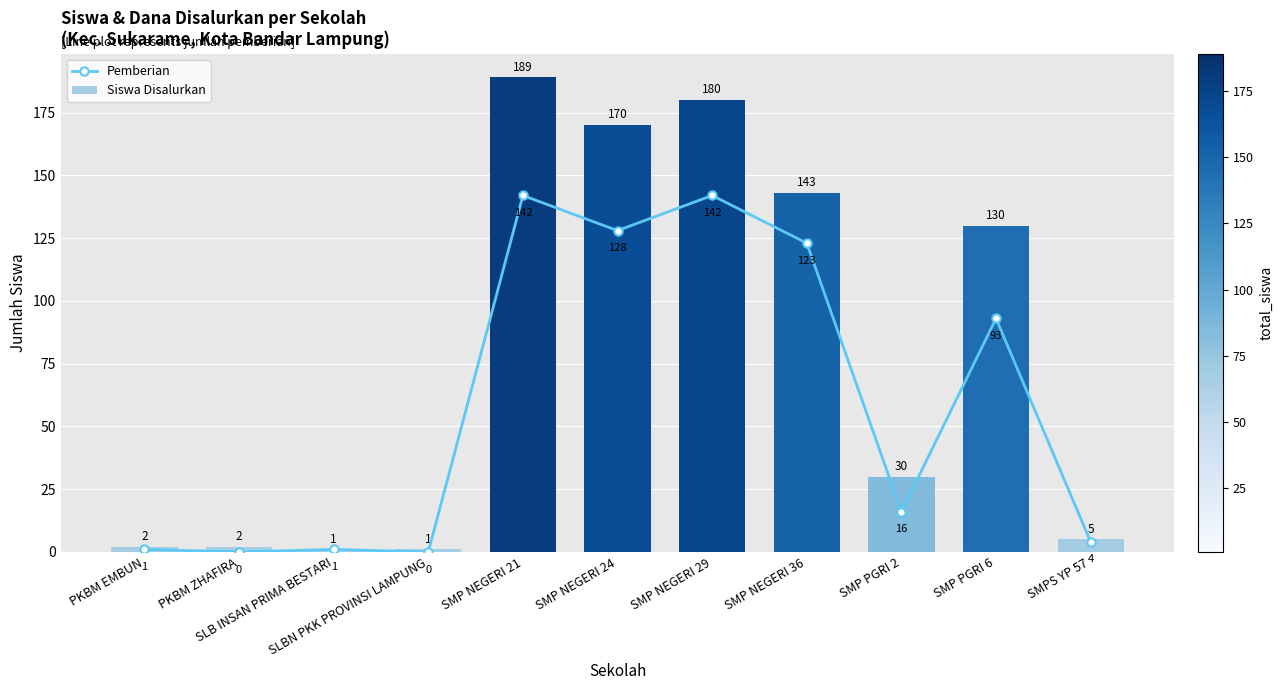

Between SMPS YP 57 and SLBN PKK PROVINSI LAMPUNG, which is larger?

SMPS YP 57